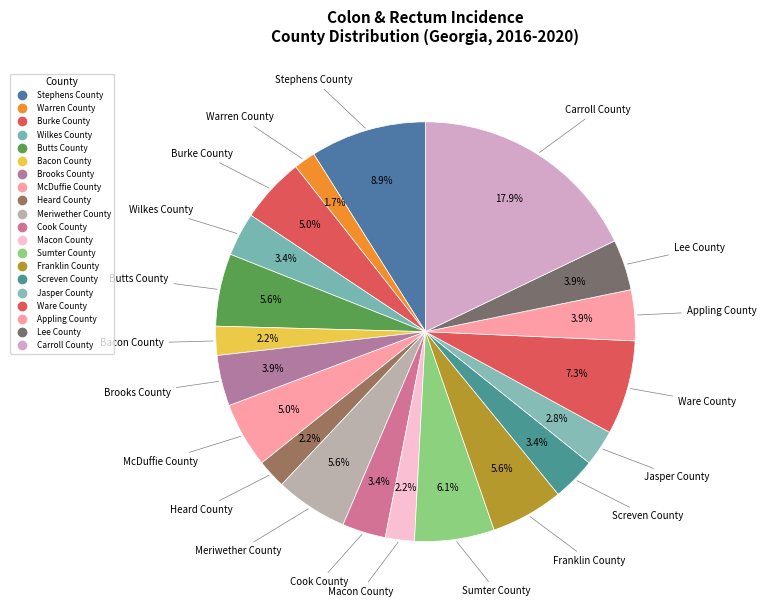

Count the number of slices in the pie.

20